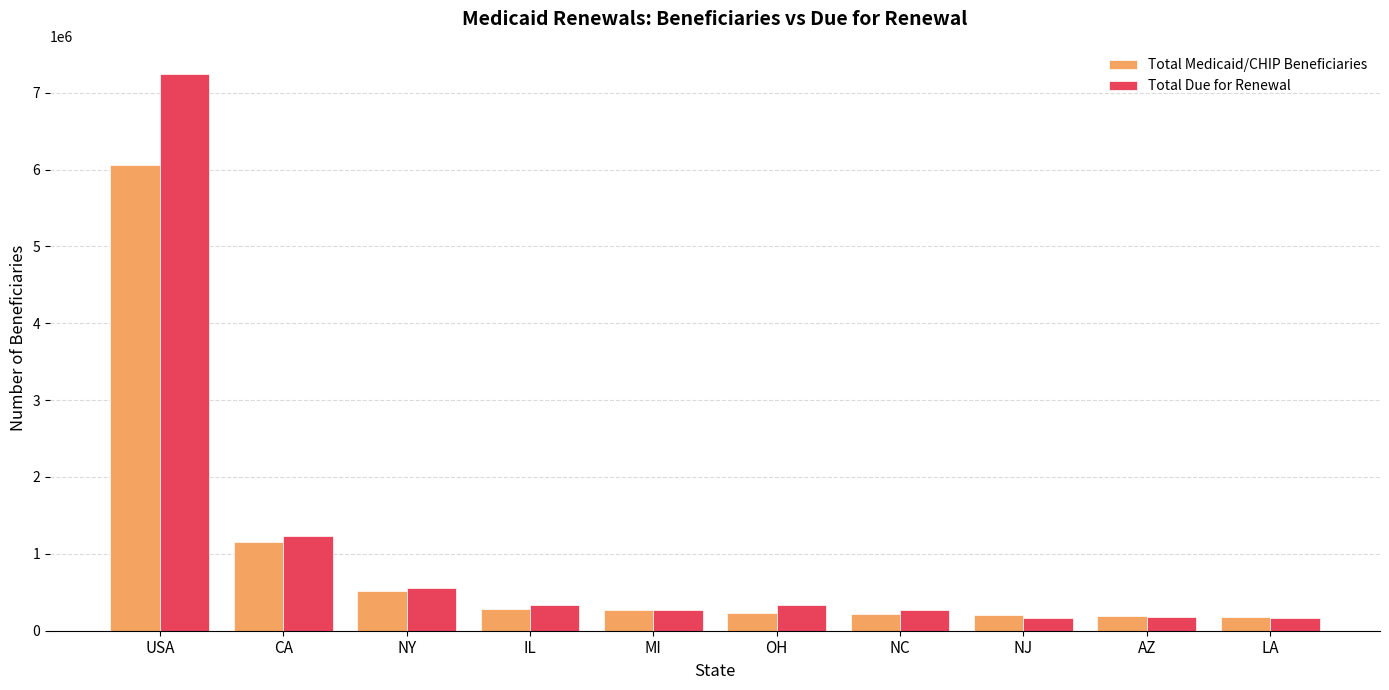

List the series in order of their peak value, highest first.

Total Due for Renewal, Total Medicaid/CHIP Beneficiaries